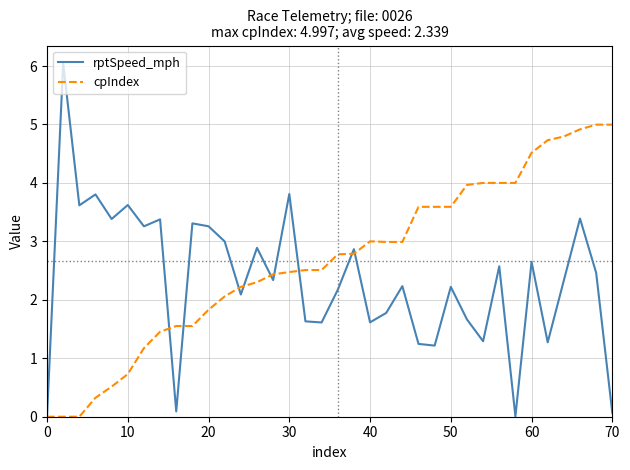

Which series has the largest total across all categories?

cpIndex